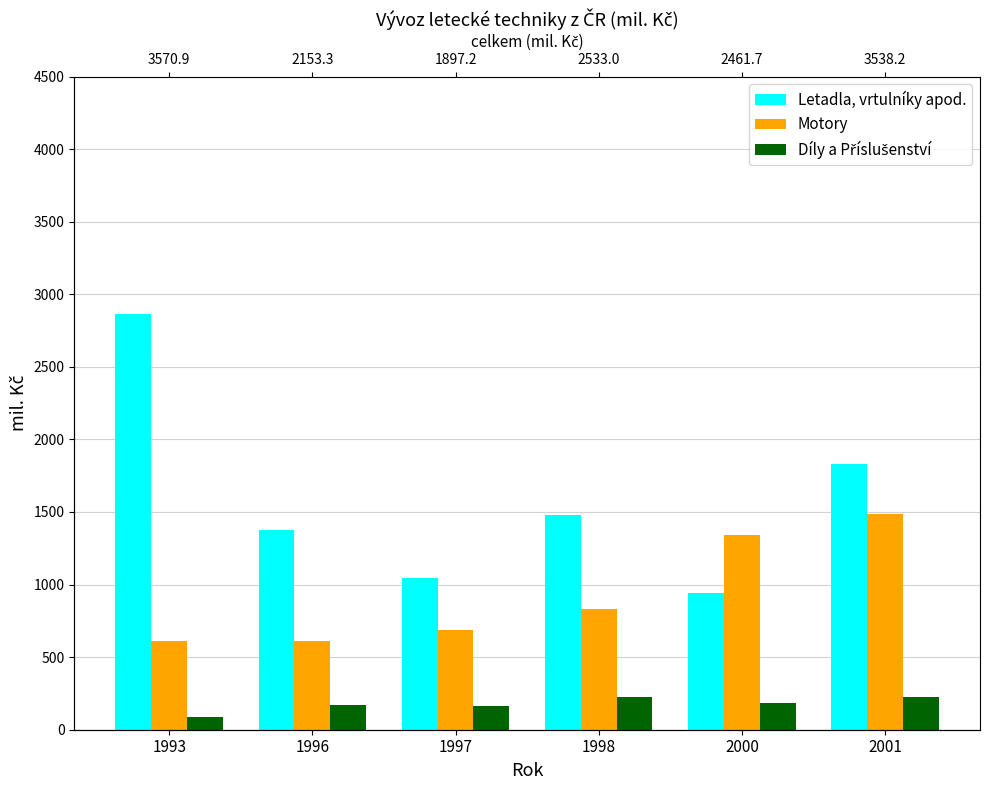

What is the difference between the Díly a Příslušenství values at 2001 and 1993?

135.1